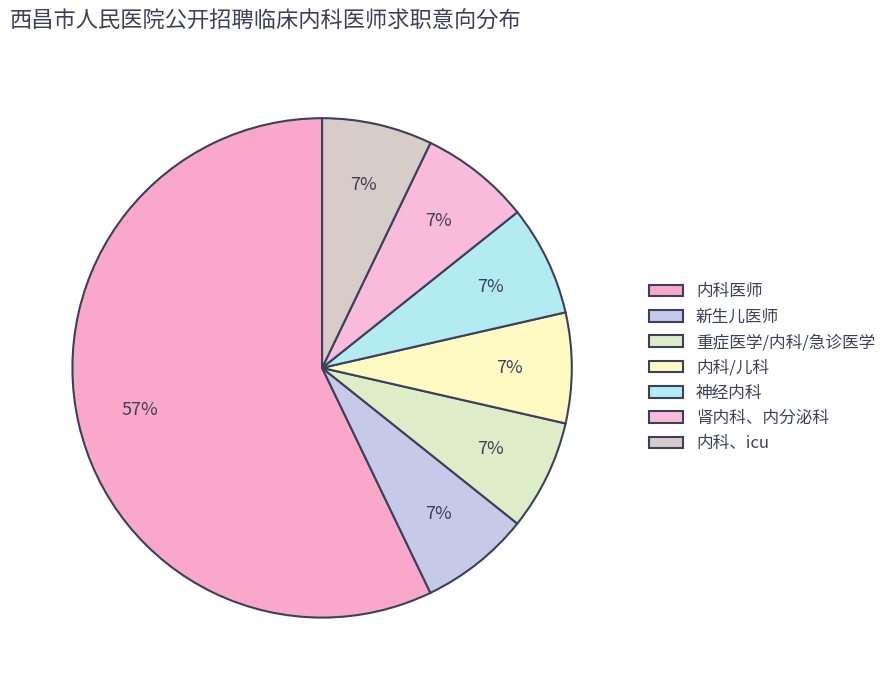

Between 内科医师 and 新生儿医师, which is larger?

内科医师